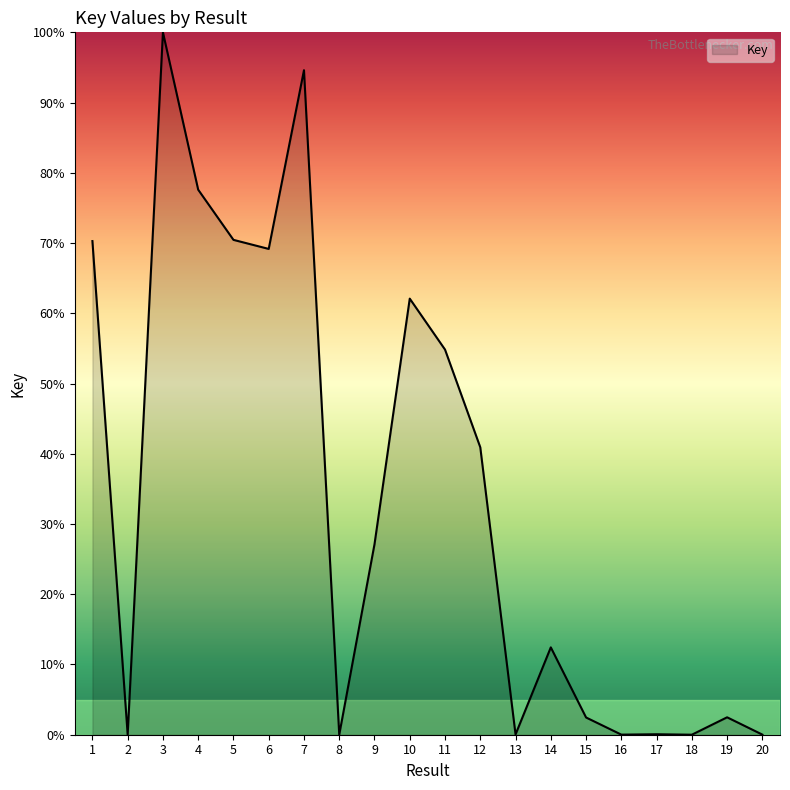

Which has a higher value, 19 or 1?

1